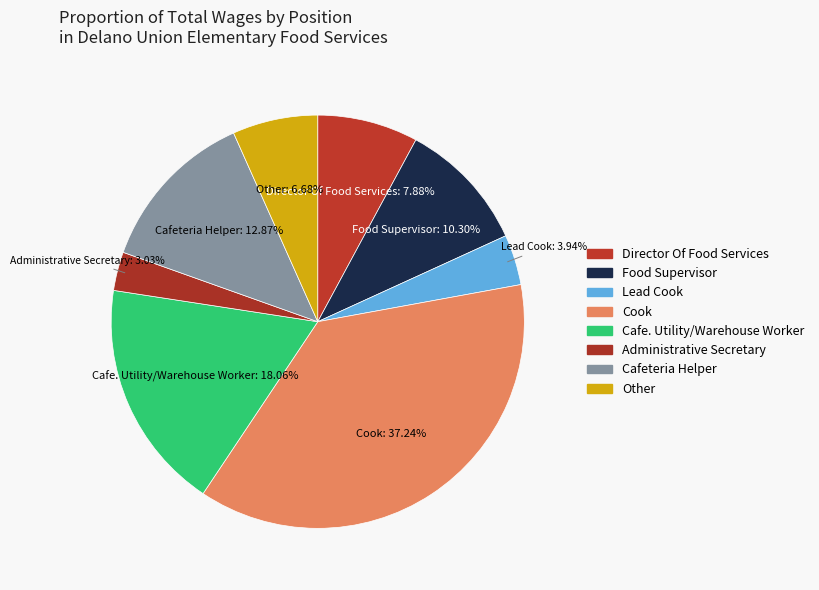

Is there a majority slice in this chart?

No